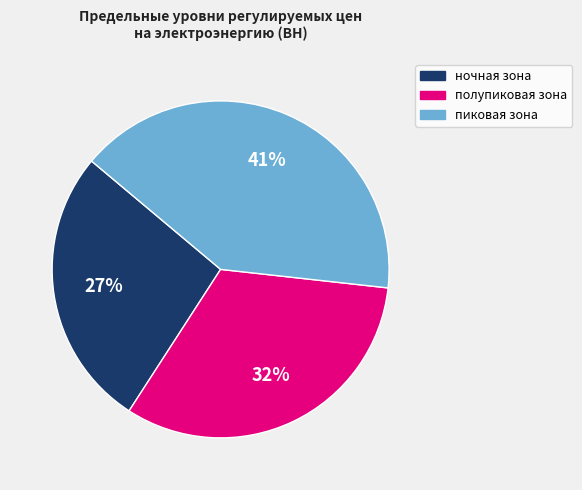

Approximately how many times larger is the value at пиковая зона compared to полупиковая зона?

1.3